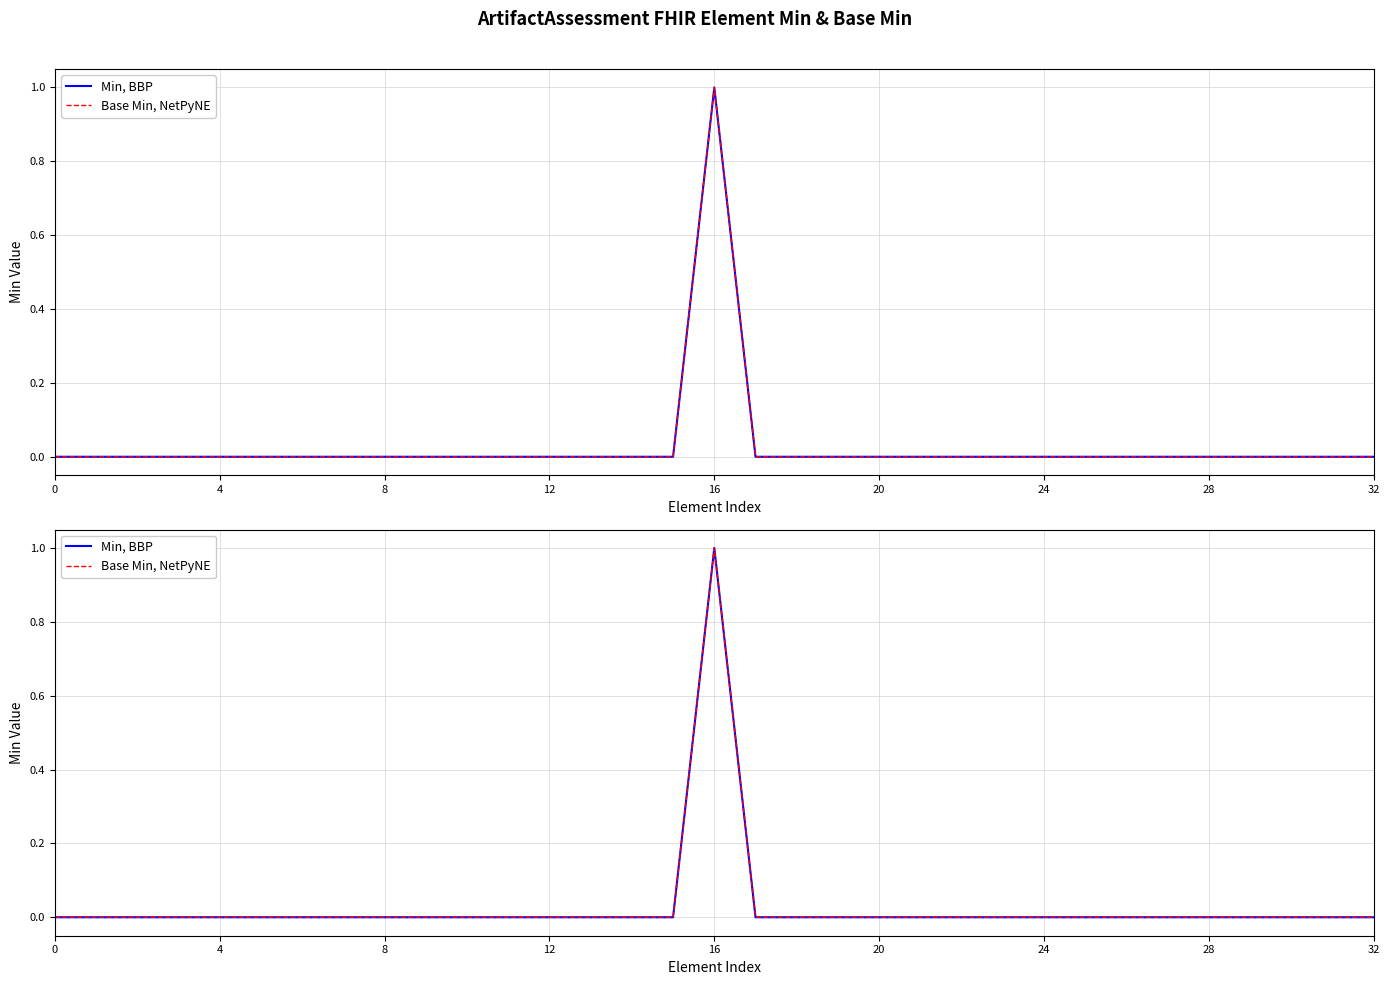

Where is the first local maximum for Base Min, NetPyNE?

16